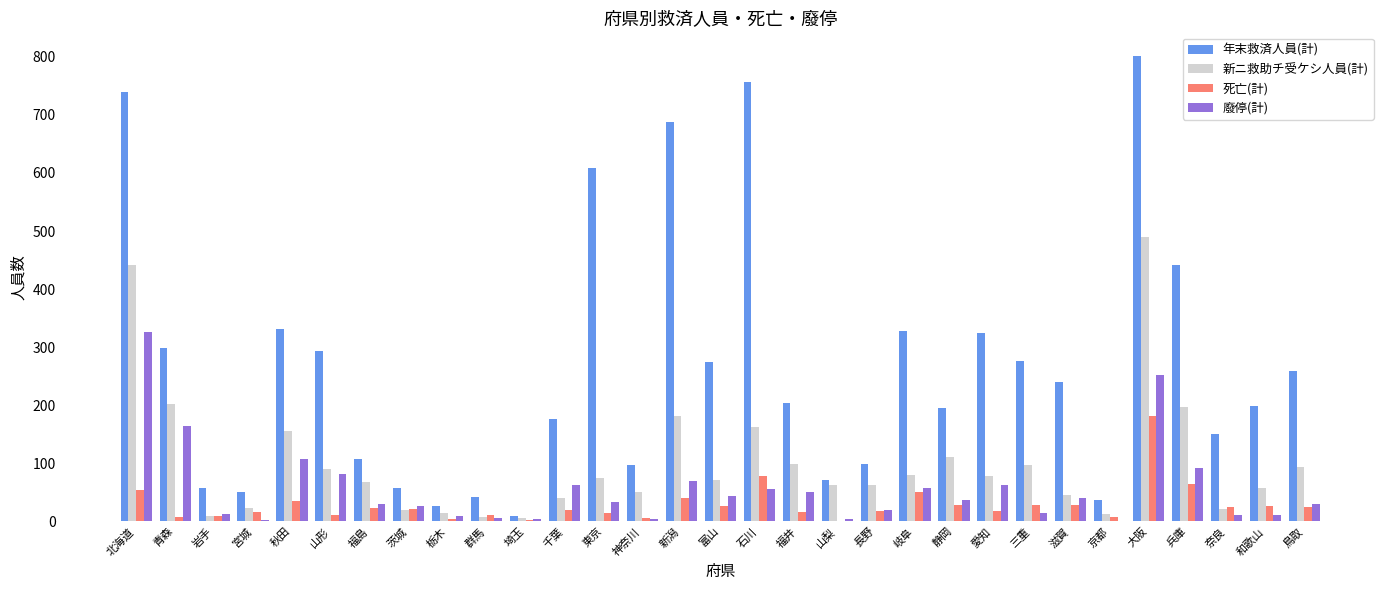

Which series has the largest total across all categories?

年末救済人員(計)